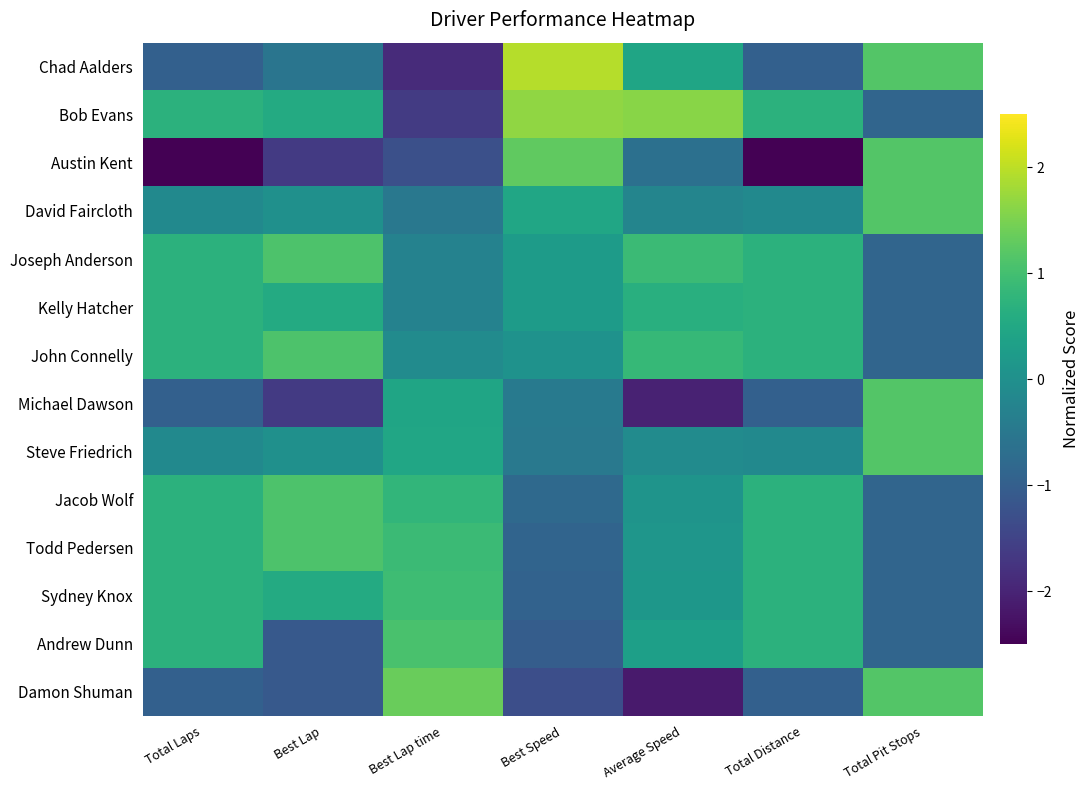

Count the number of categories in the chart.

7